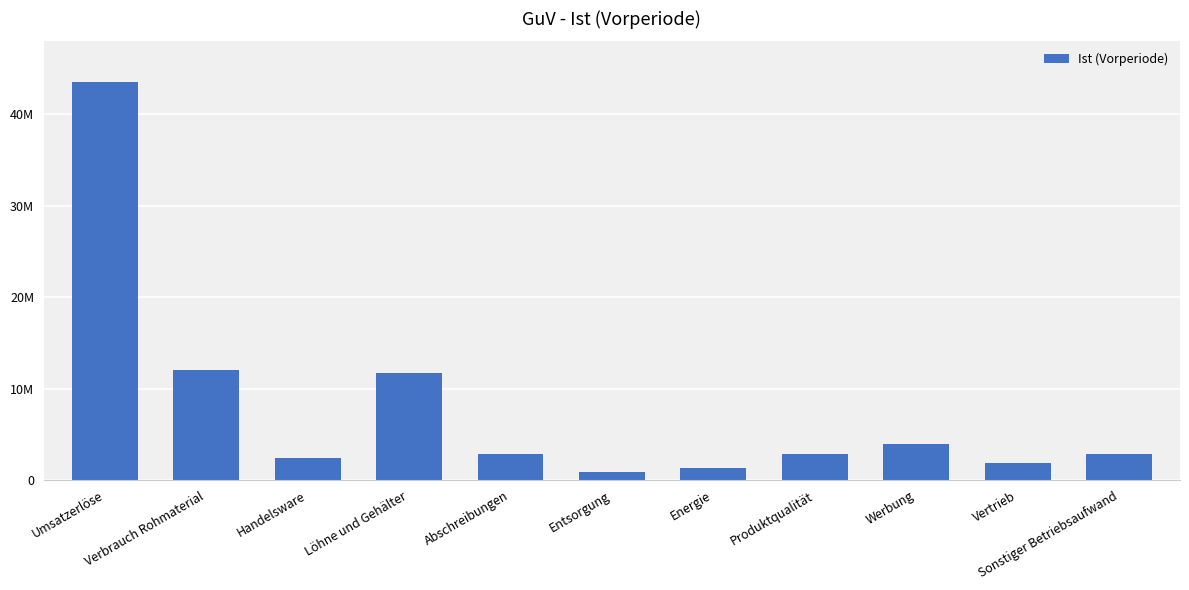

Reading left to right, extract all data points from this chart.

43500000	12000000	2400000	11704000	2900000	900000	1350000	2900000	4000000	1885000	2870000